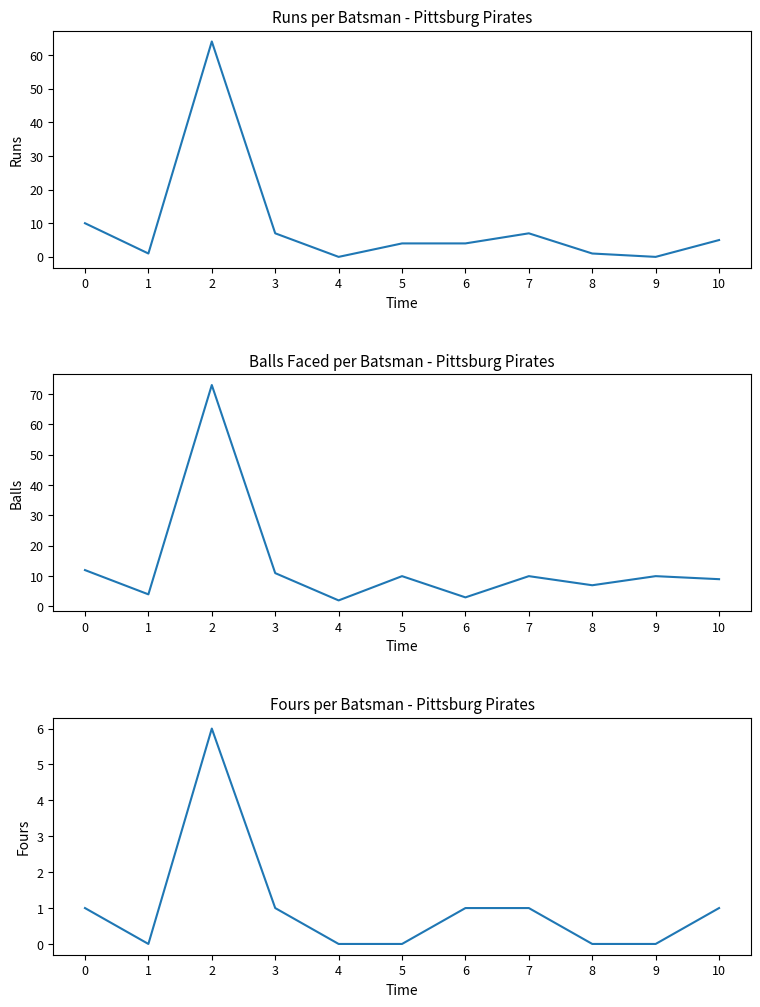

Which series ends up on top after the final intersection of Runs and Balls?

Balls